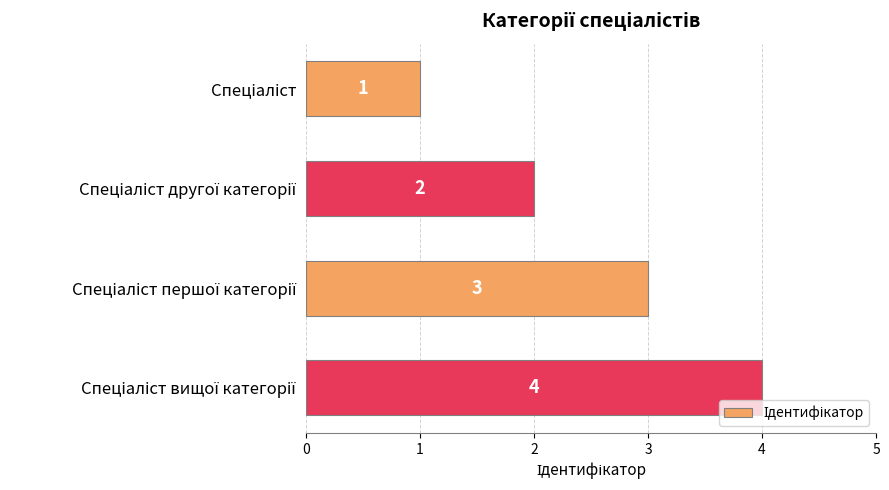

How many values are between 2 and 4?

3